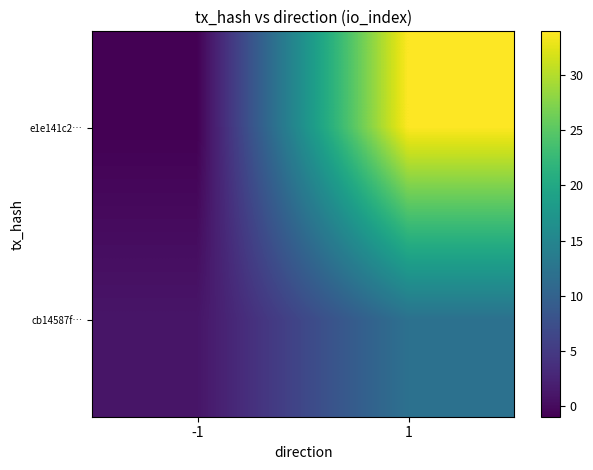

Which category has the lowest value across all series?

-1